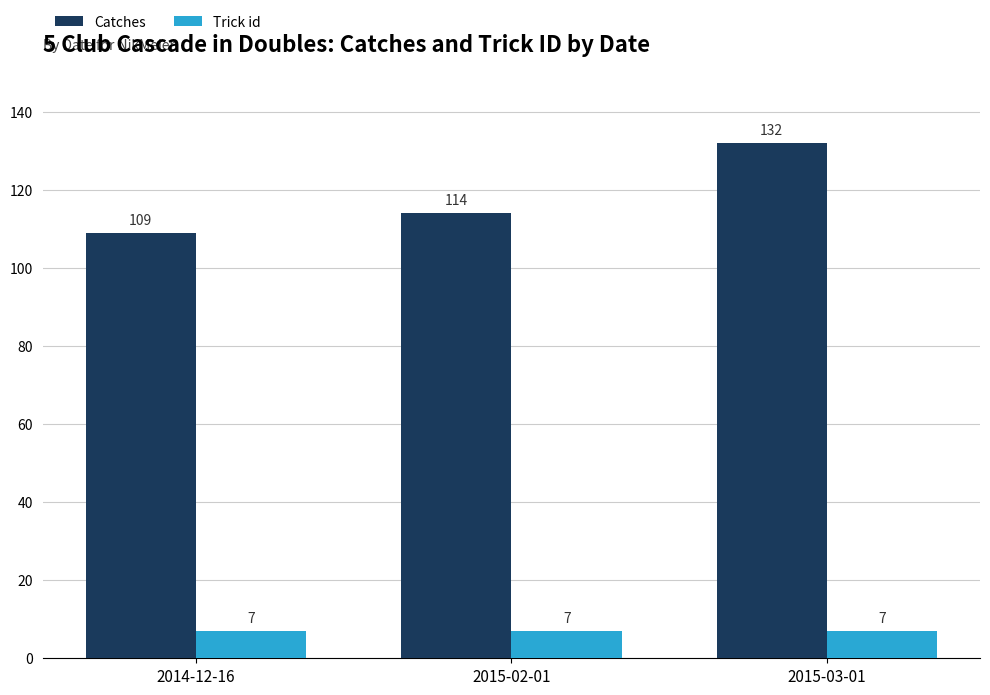

List the series in order of their peak value, highest first.

Catches, Trick id